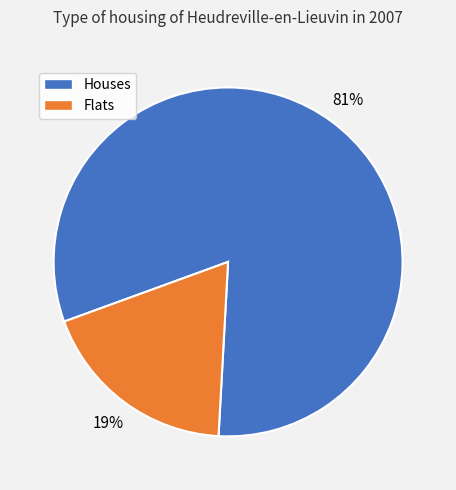

To the nearest percent, what is the combined percentage of Flats and Houses?

100%